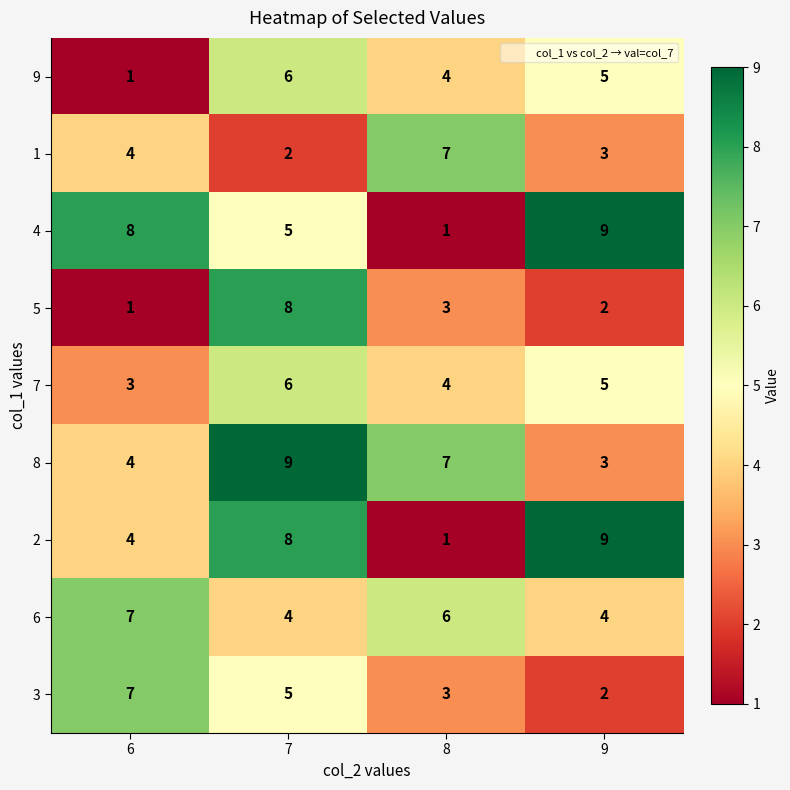

Where does the 7 series first go above 5?

7